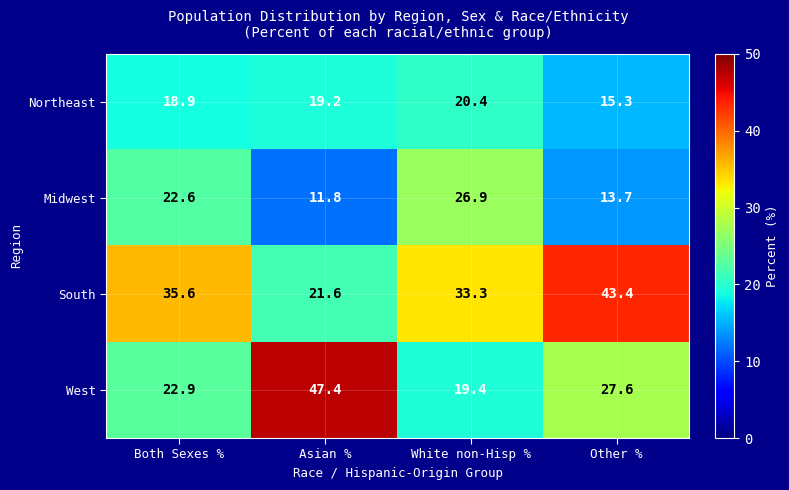

What is the maximum value for South?

43.4